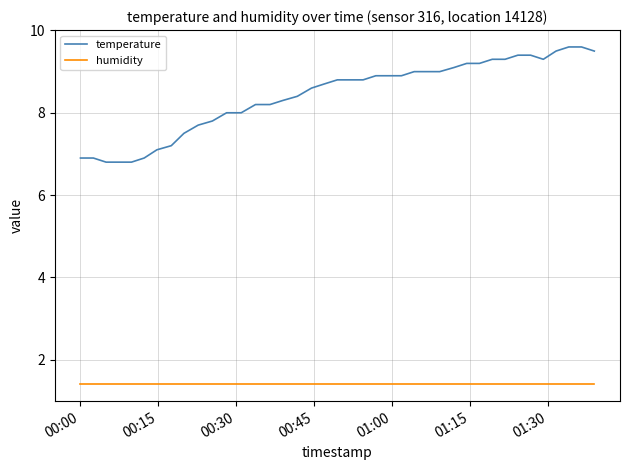

Rank the series by their maximum value, from highest to lowest.

temperature, humidity